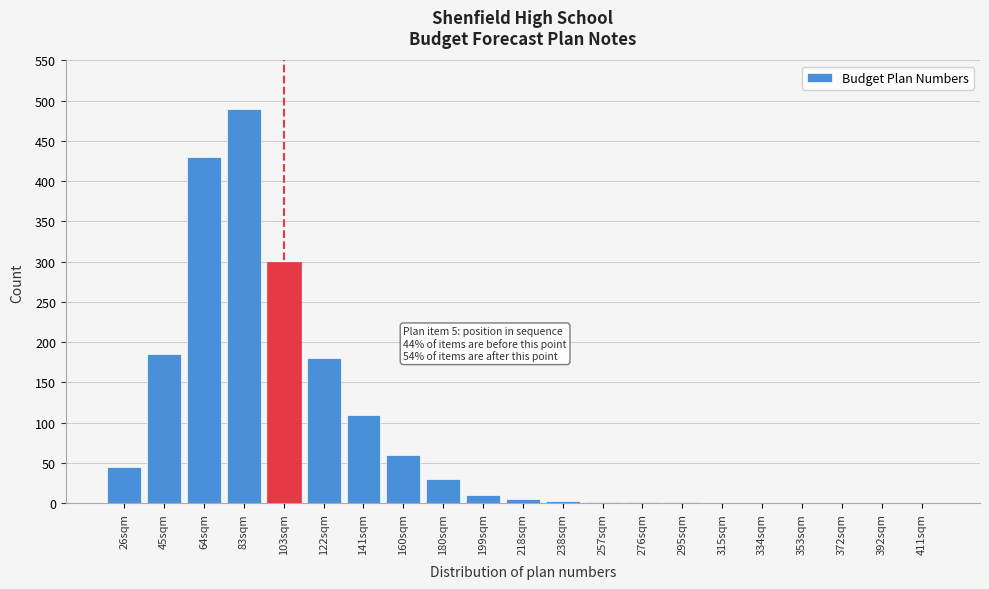

At which category does the chart reach its peak across all series?

83sqm